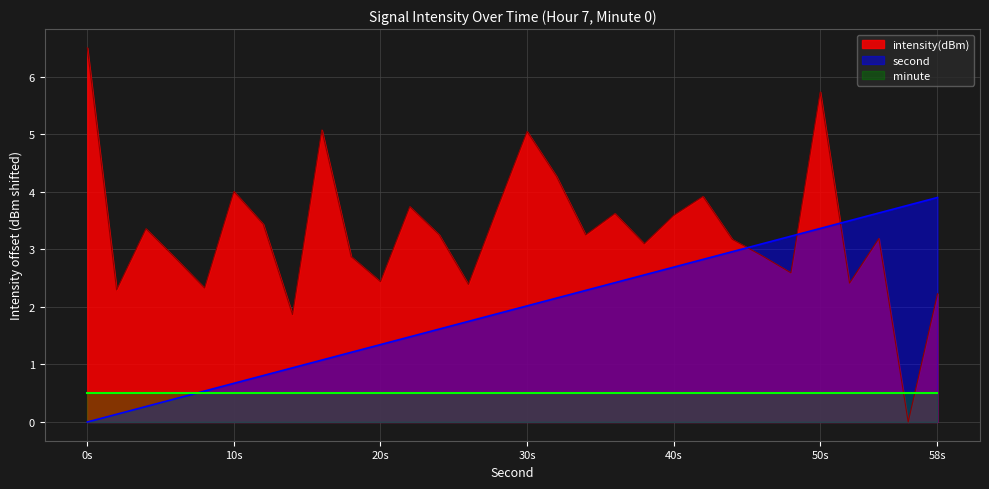

What is the sum of the second values at 16 and 4?

1.3